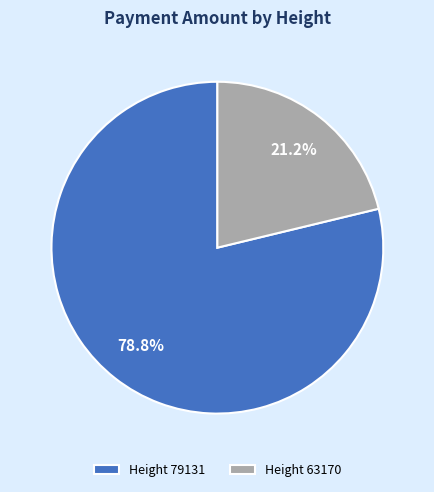

Approximately how many times larger is the value at Height 79131 compared to Height 63170?

3.7